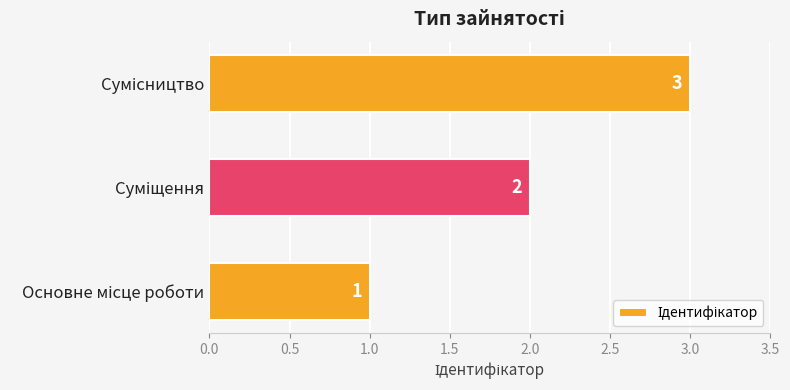

How many values are between 1 and 3?

3